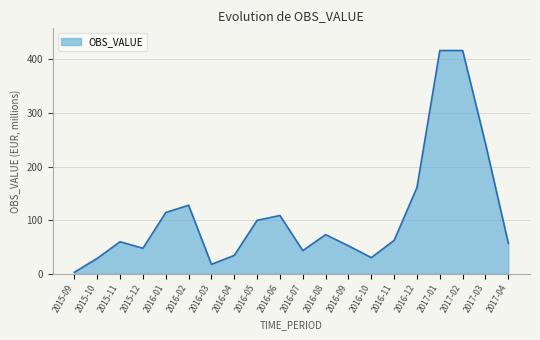

What position from the right is 2016-05?

12